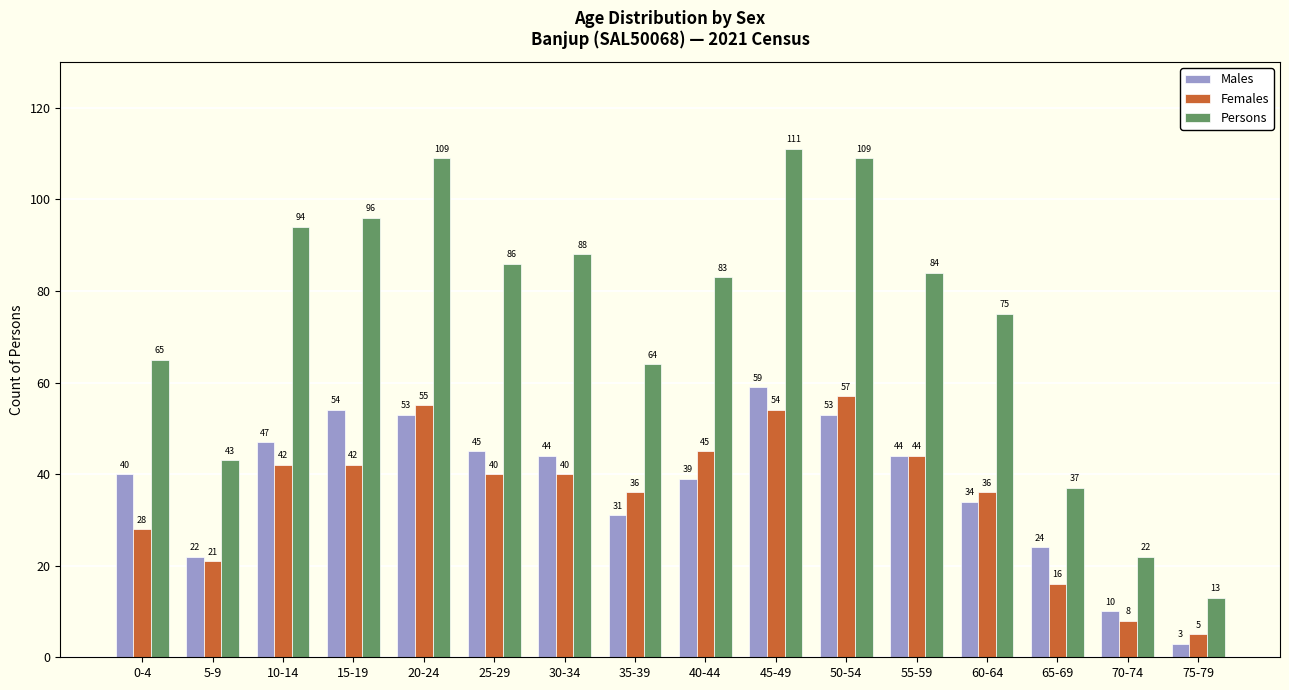

Reading right to left, list all the values displayed in this chart.

Males: 75-79=3	70-74=10	65-69=24	60-64=34	55-59=44	50-54=53	45-49=59	40-44=39	35-39=31	30-34=44	25-29=45	20-24=53	15-19=54	10-14=47	5-9=22	0-4=40
Females: 75-79=5	70-74=8	65-69=16	60-64=36	55-59=44	50-54=57	45-49=54	40-44=45	35-39=36	30-34=40	25-29=40	20-24=55	15-19=42	10-14=42	5-9=21	0-4=28
Persons: 75-79=13	70-74=22	65-69=37	60-64=75	55-59=84	50-54=109	45-49=111	40-44=83	35-39=64	30-34=88	25-29=86	20-24=109	15-19=96	10-14=94	5-9=43	0-4=65